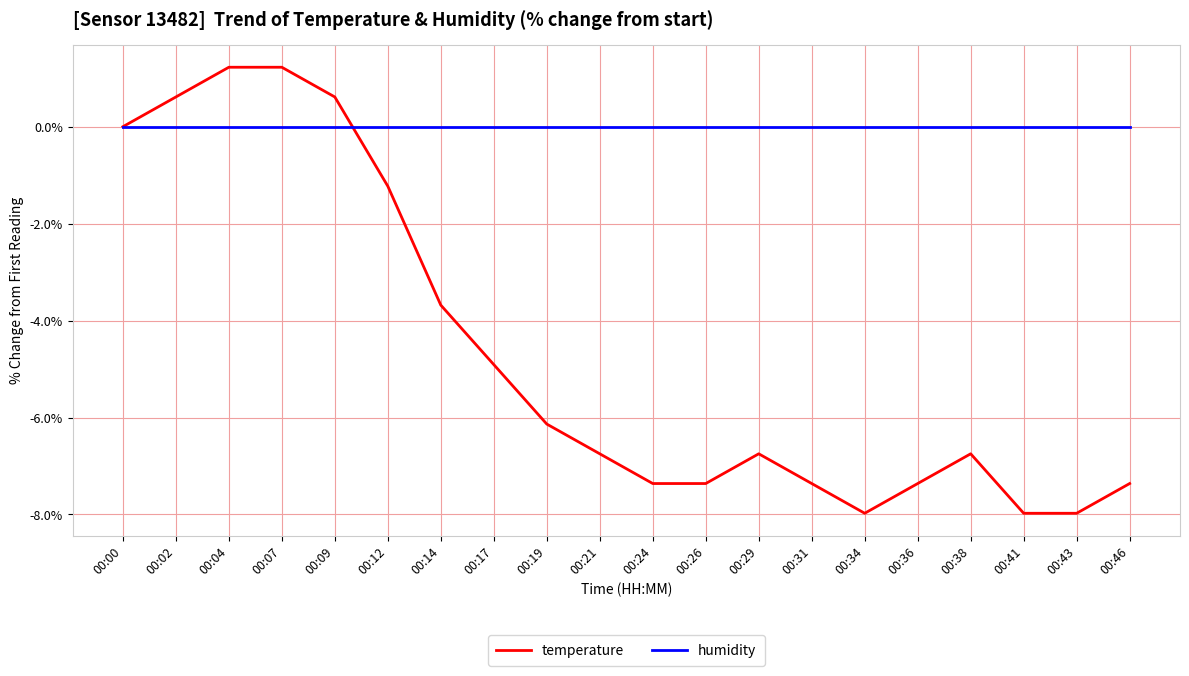

The humidity series shows 0.0 at 00:41. True or false?

True